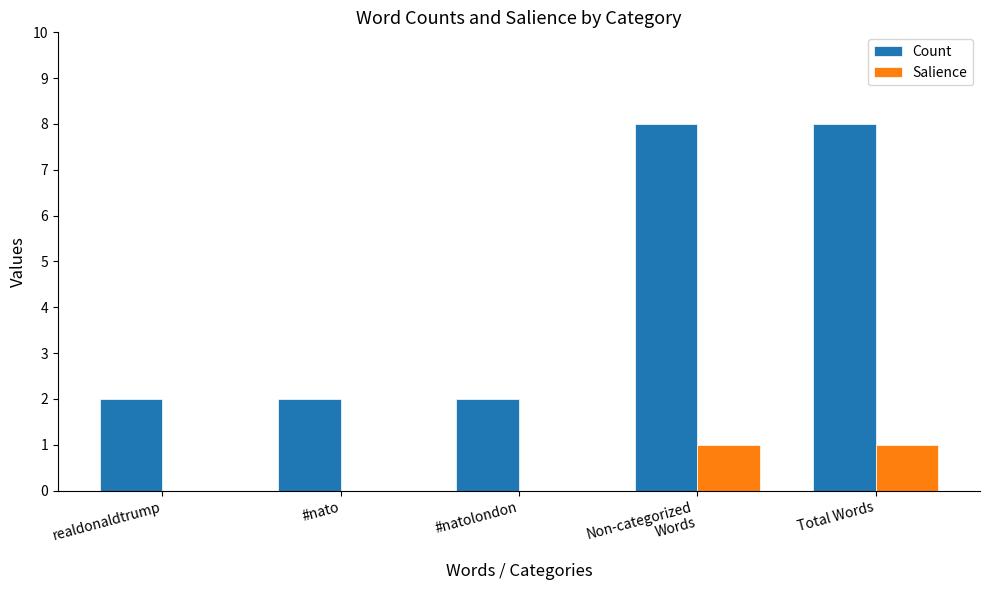

What is the highest value of the Count series?

8